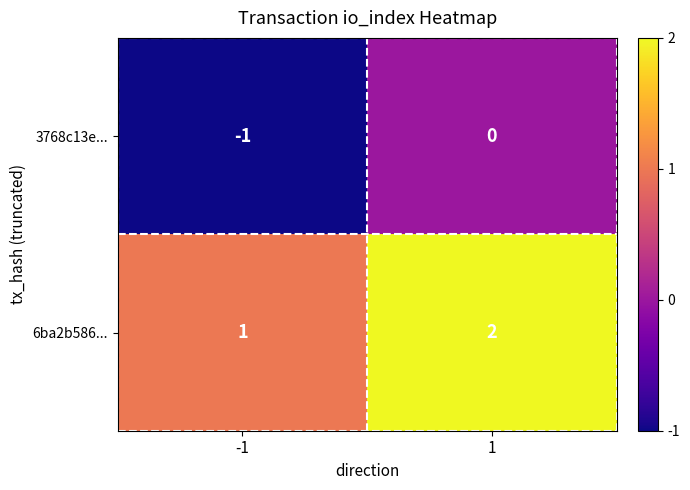

List the series in order of their peak value, lowest first.

3768c13e..., 6ba2b586...